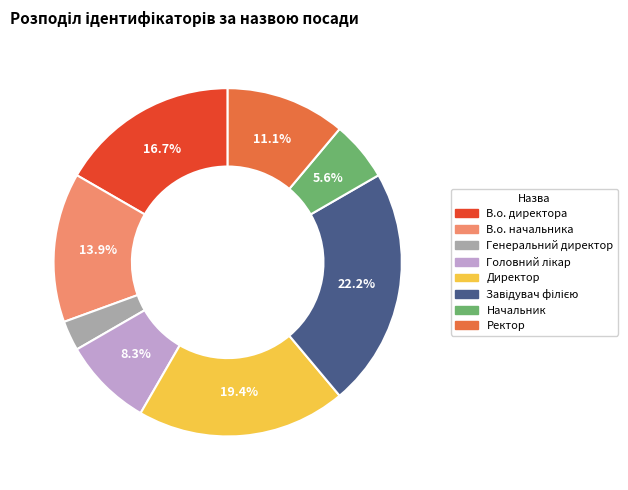

What percentage is NOT represented by В.о. директора?

83.3%